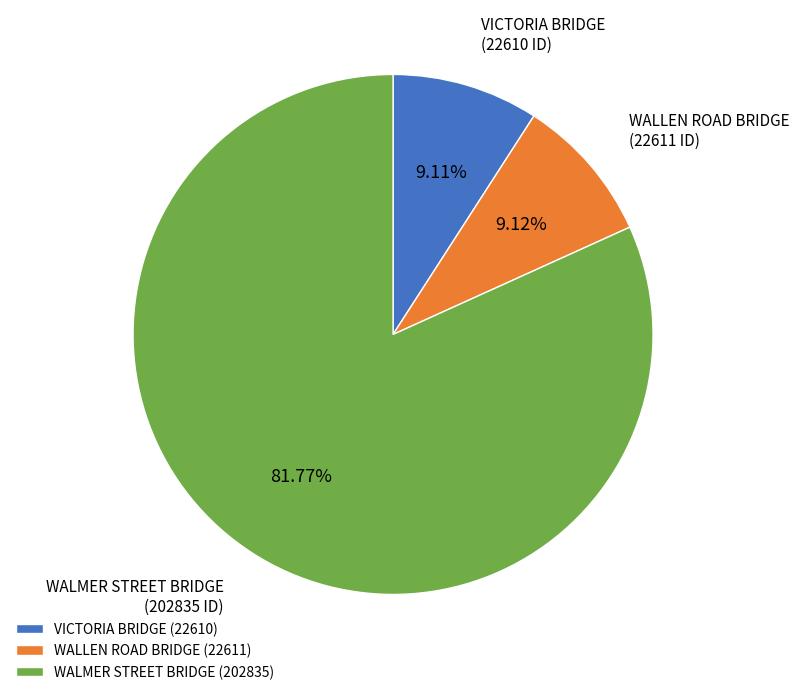

To the nearest percent, what portion does WALLEN ROAD BRIDGE represent?

9%